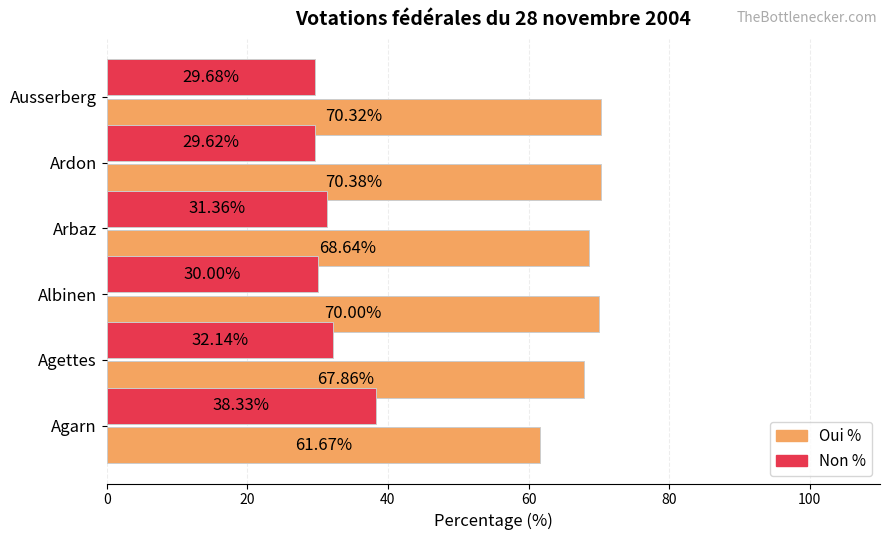

What is the difference between the maximum and minimum values in the Non % series?

8.7